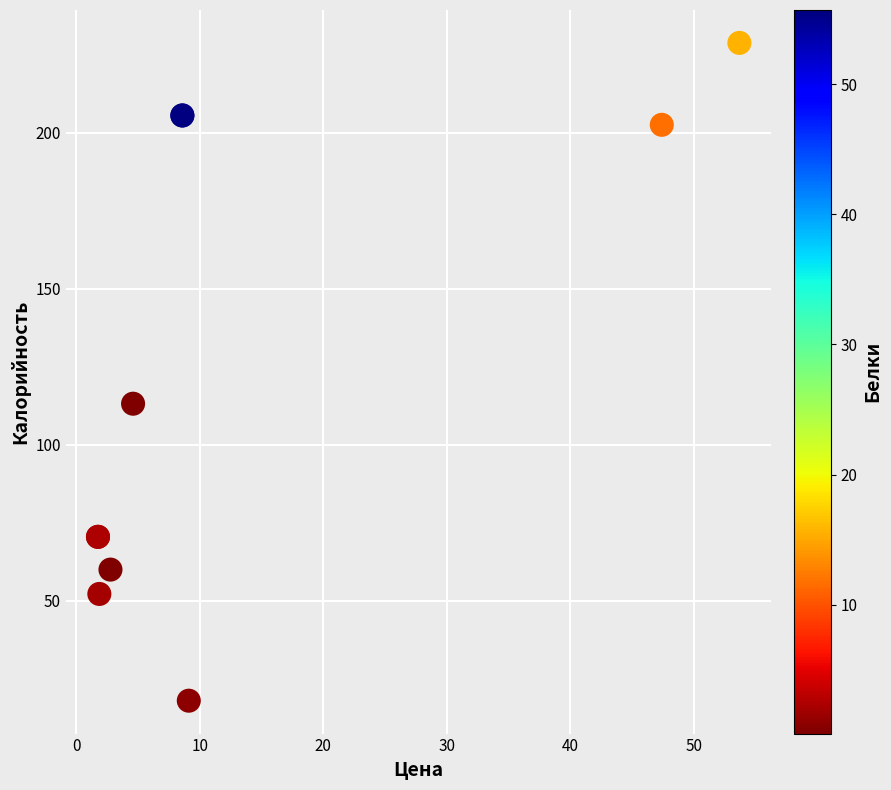

What Y value in the scatter plot is closest to 123?

113.2